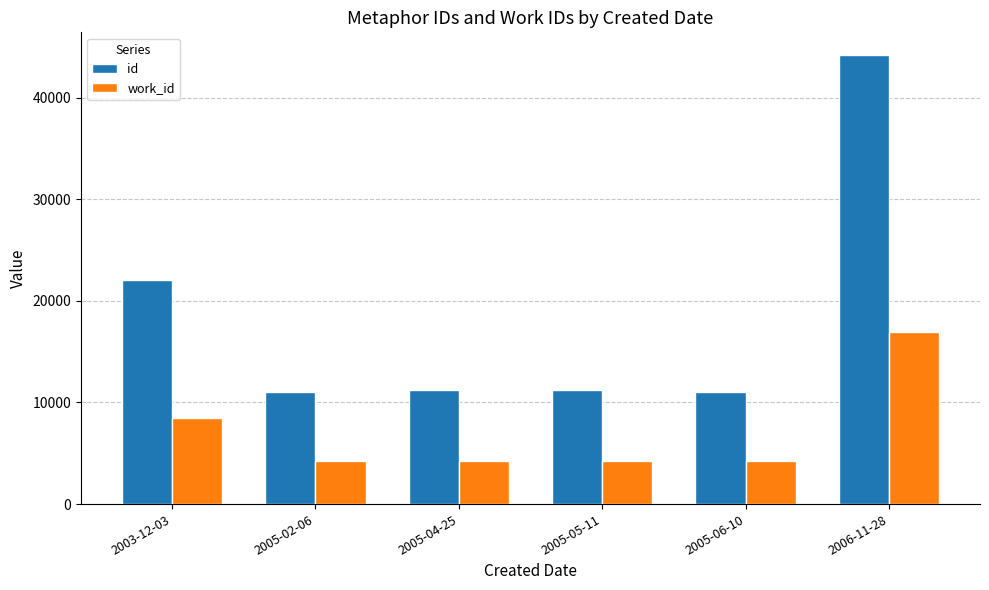

What is the lowest value of the id series?

11034